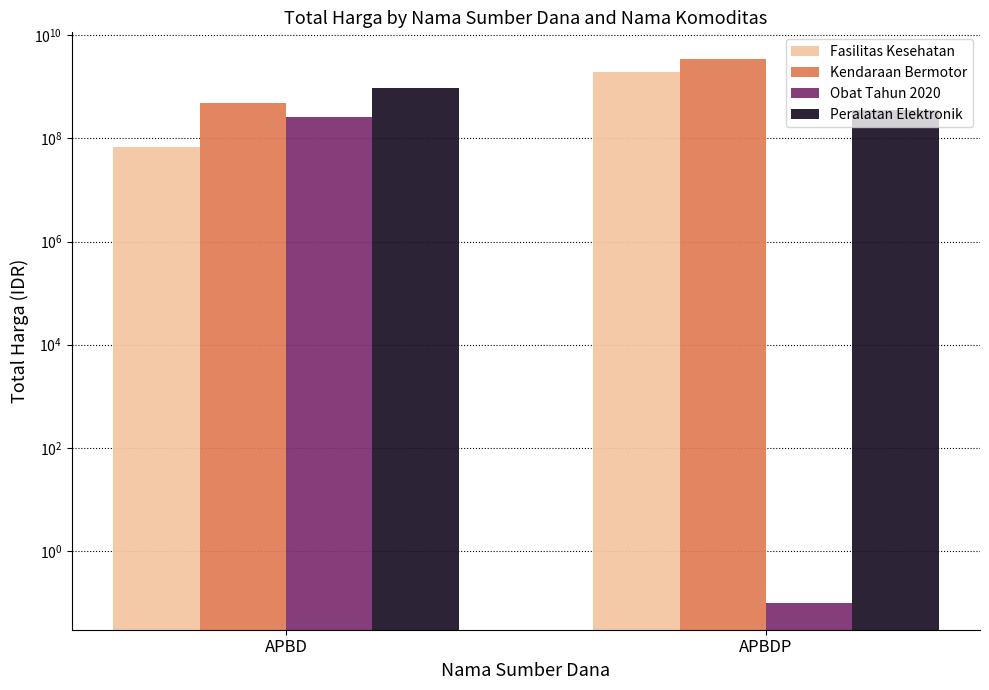

Which series has the largest total across all categories?

Kendaraan Bermotor